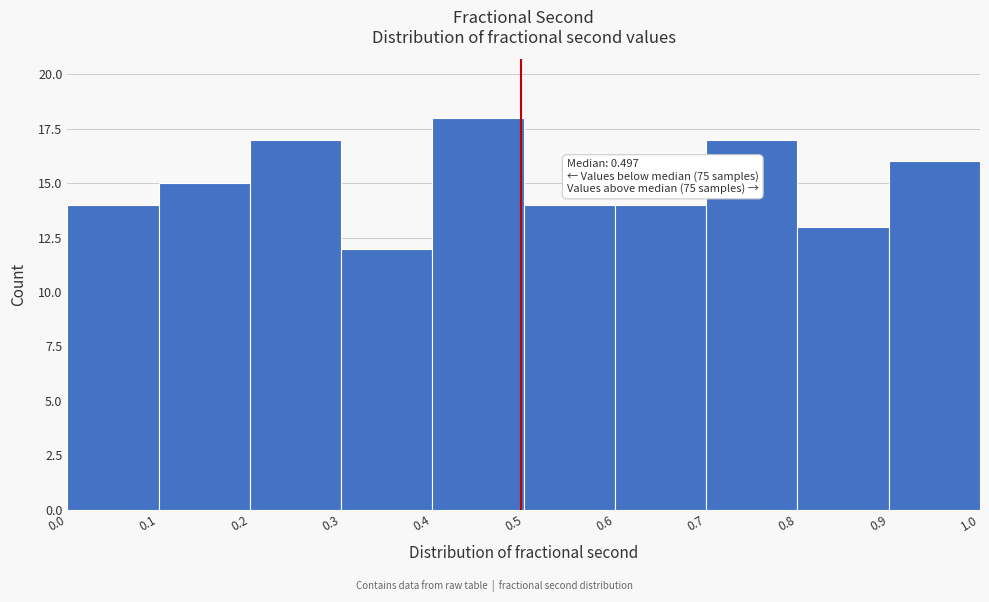

Which range on the x-axis has the tallest bar?

0.4 to 0.5